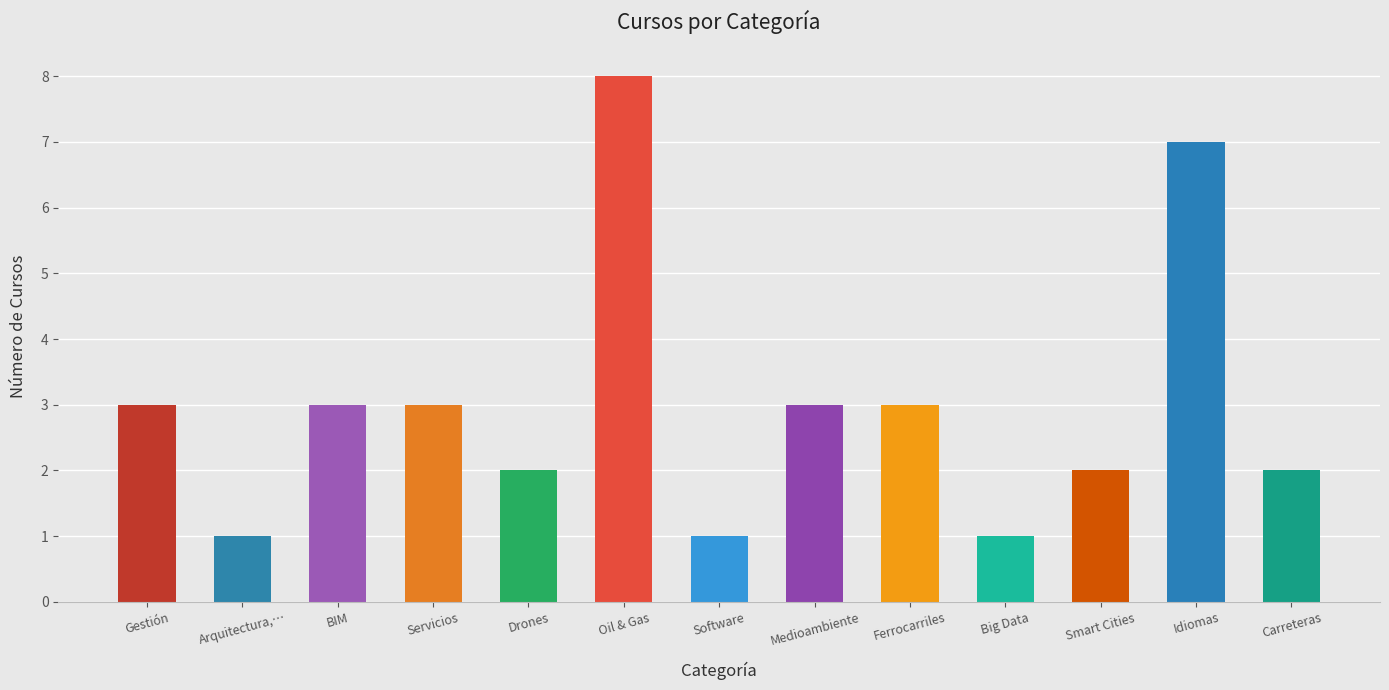

What is the average value?

3